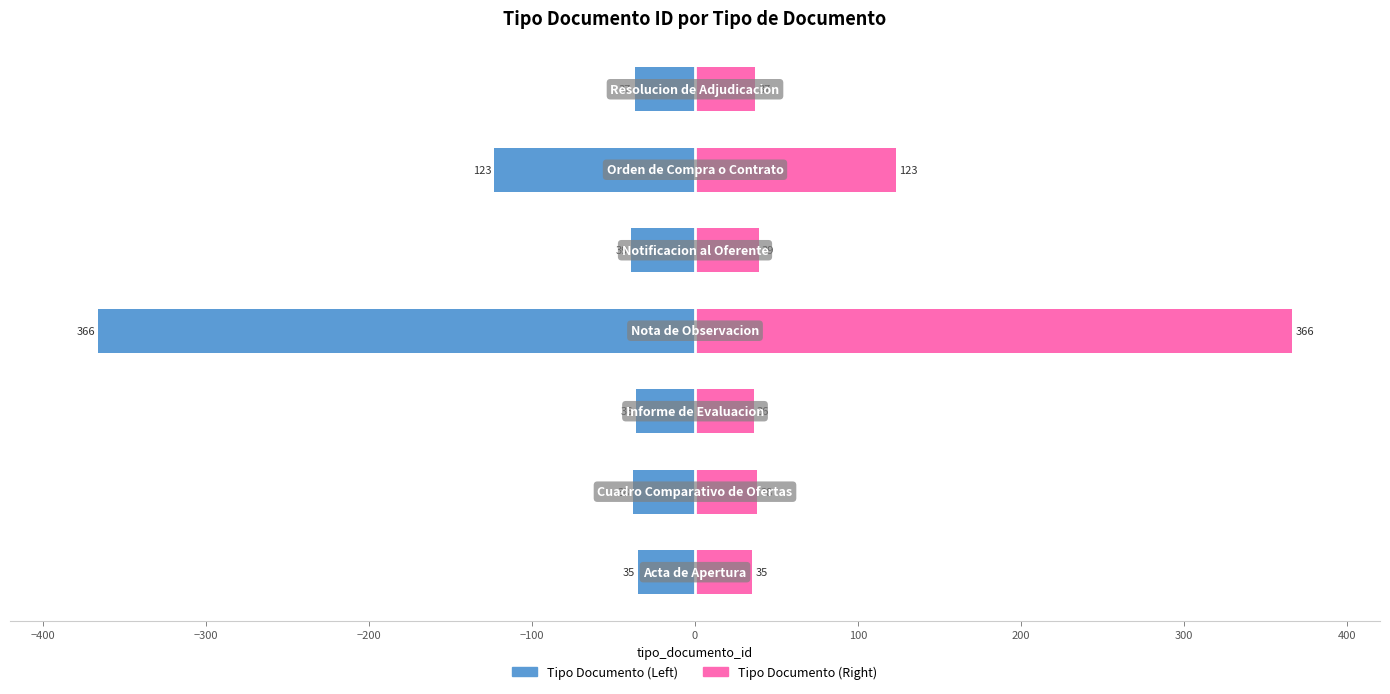

At 100, list the series in order from largest to smallest.

Tipo Documento (Right), Tipo Documento (Left)